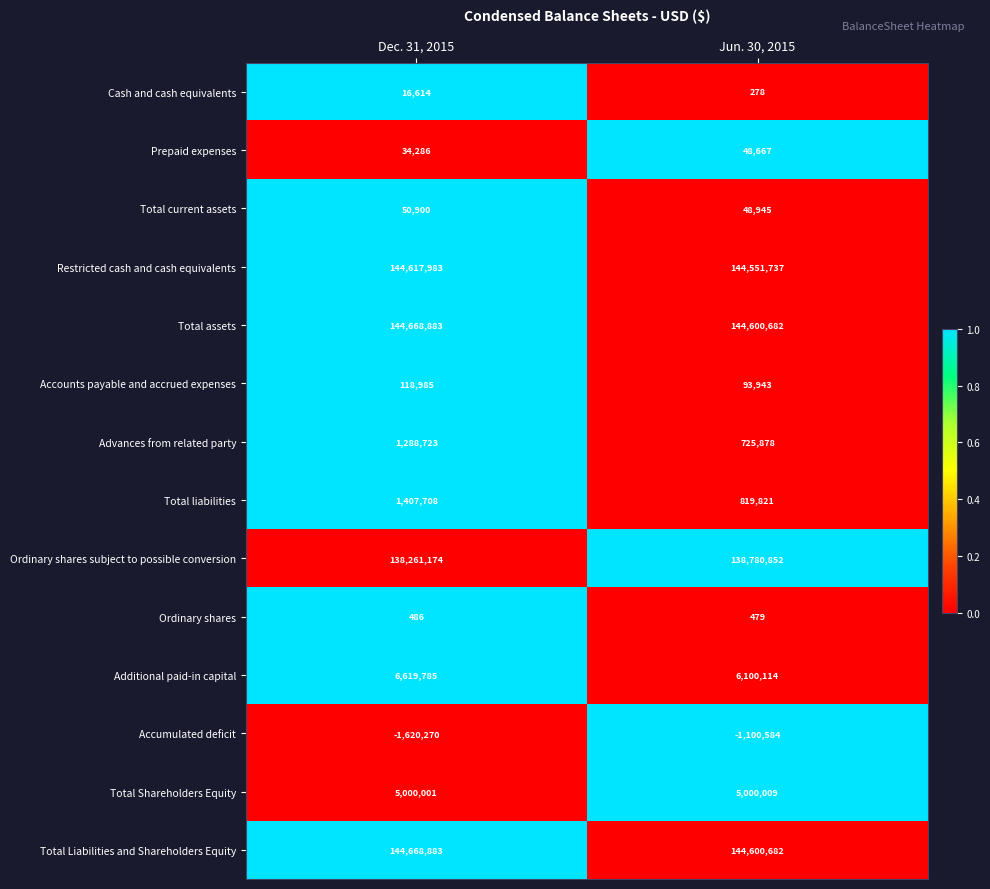

Rank the categories by Advances from related party value from highest to lowest.

Dec. 31, 2015, Jun. 30, 2015